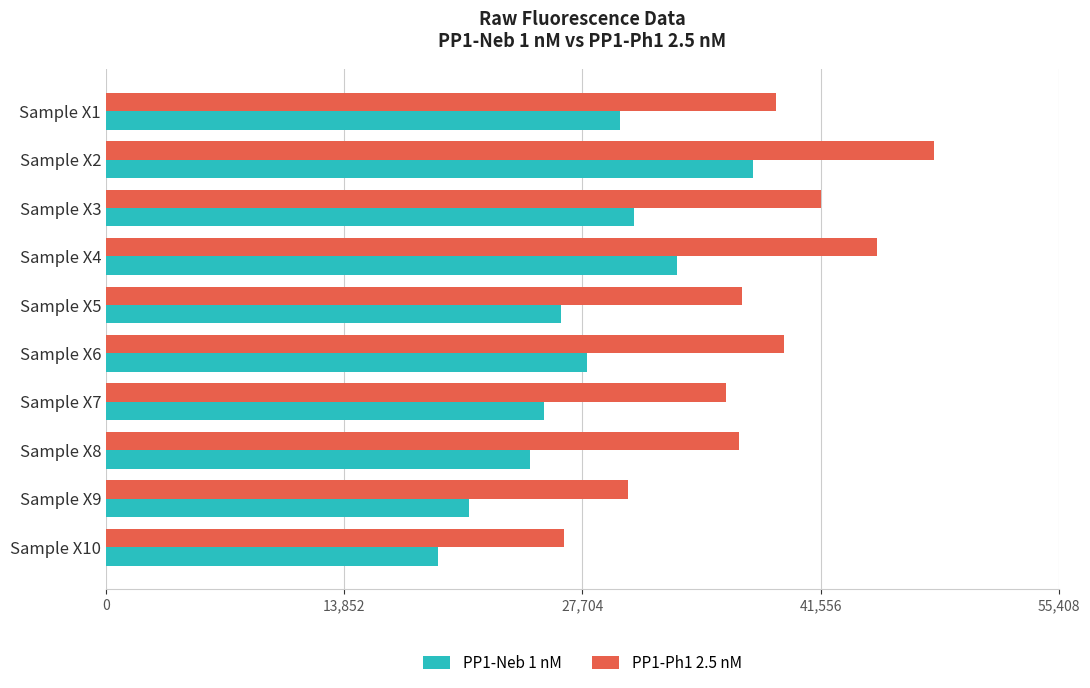

What is the highest value of the PP1-Neb 1 nM series?

37619